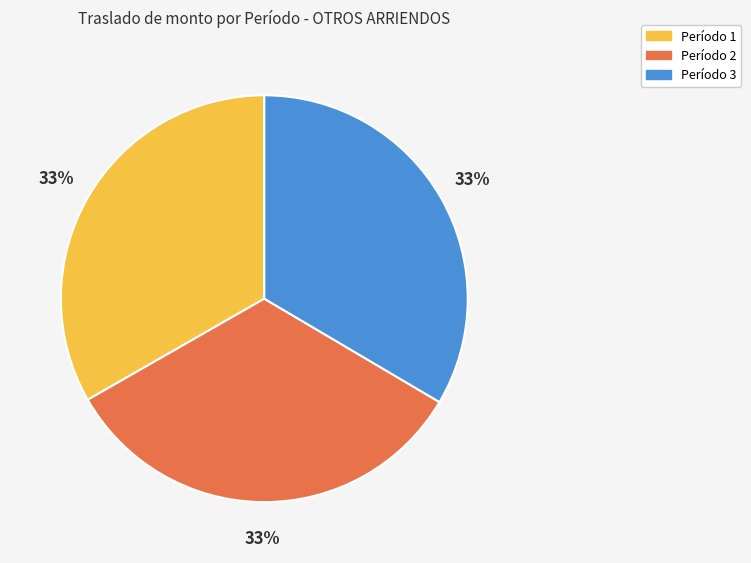

To the nearest percent, what is the combined percentage of Período 1 and Período 2?

67%